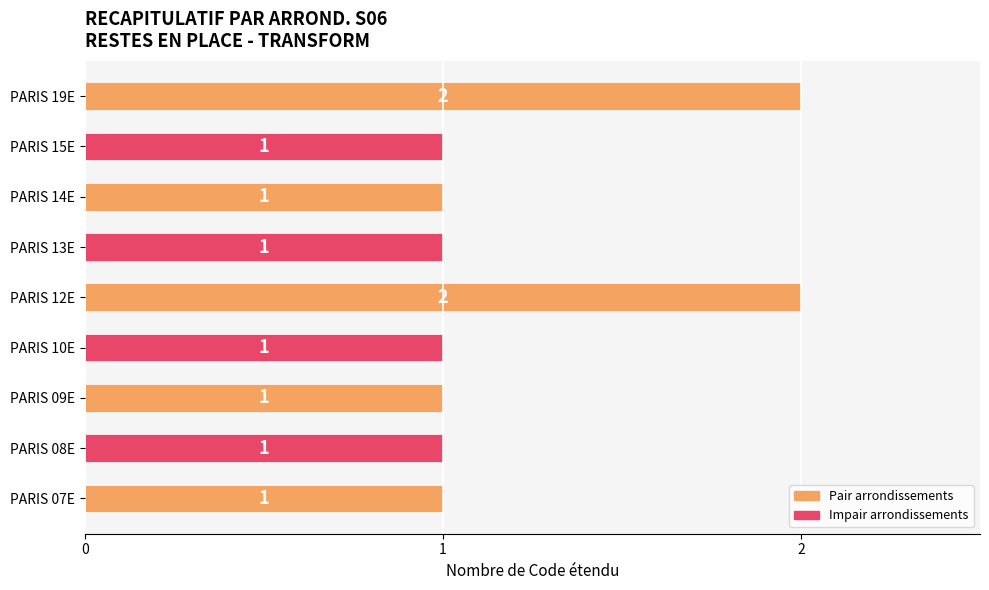

Approximately how many times larger is the value at PARIS 15E compared to PARIS 19E?

0.5